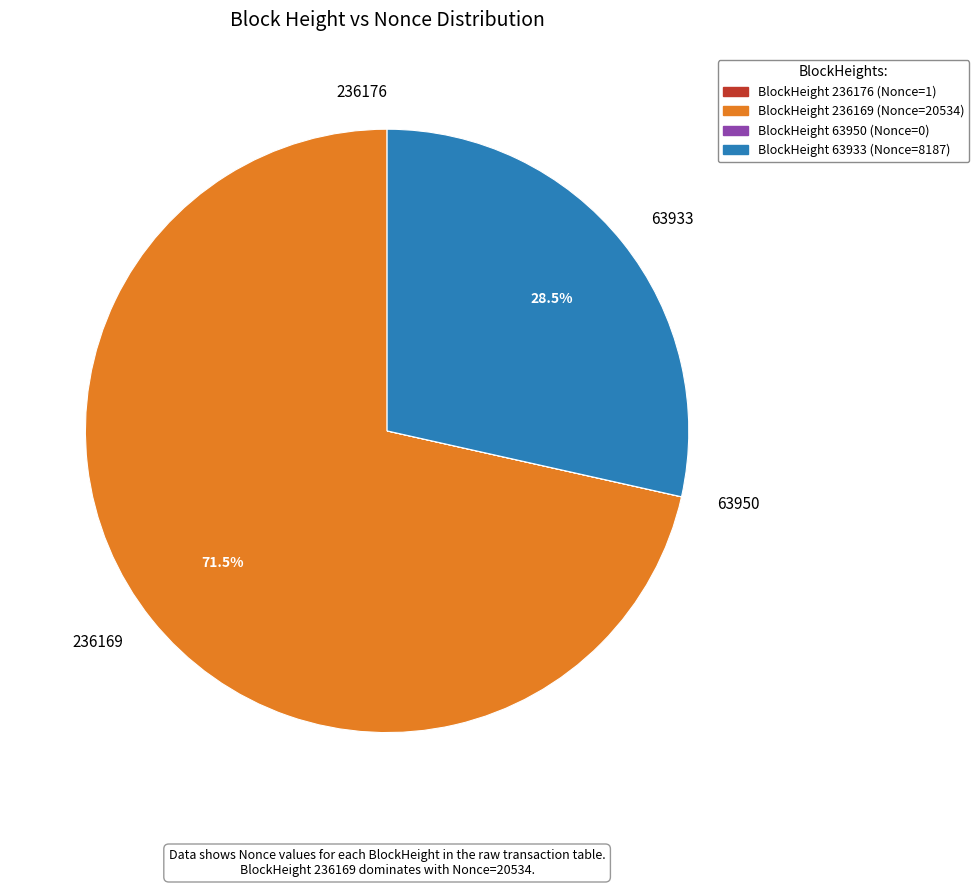

Which slice represents more than half of the pie?

236169